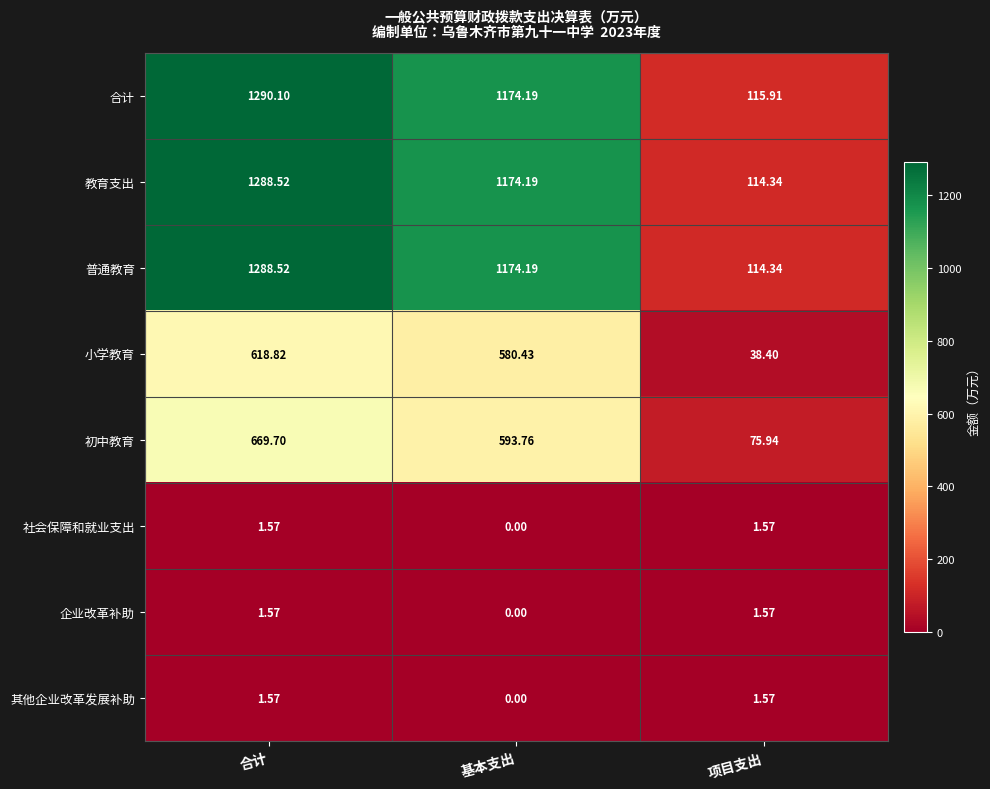

Is the value of 社会保障和就业支出 at 项目支出 greater than the value of 普通教育 at 基本支出?

No